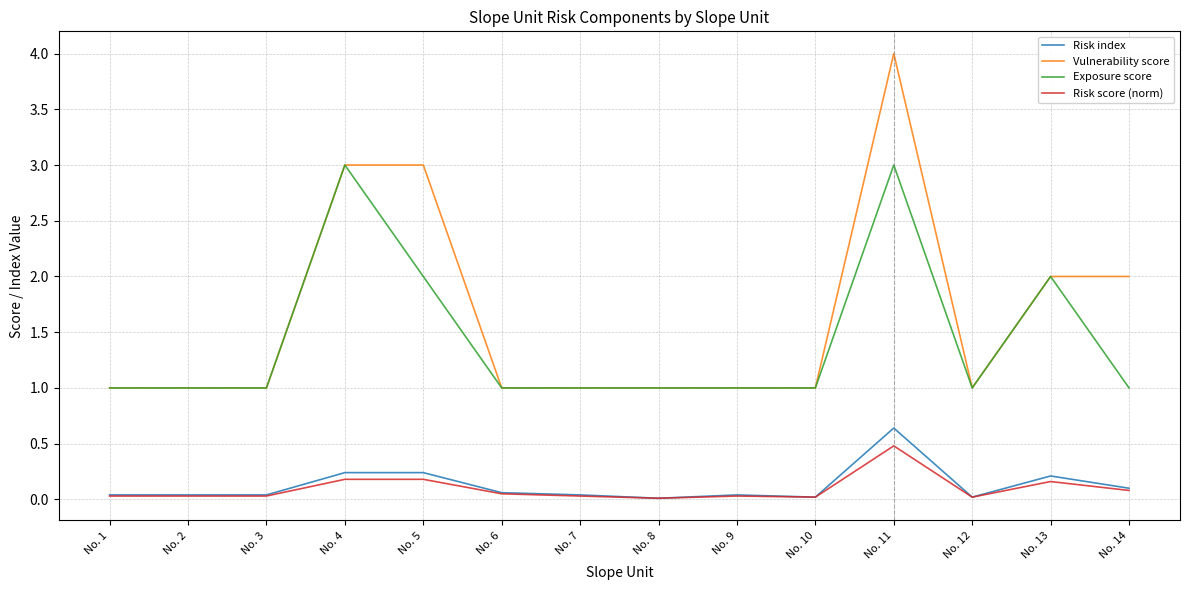

True or false: Vulnerability score and Risk score (norm) cross at least once.

False